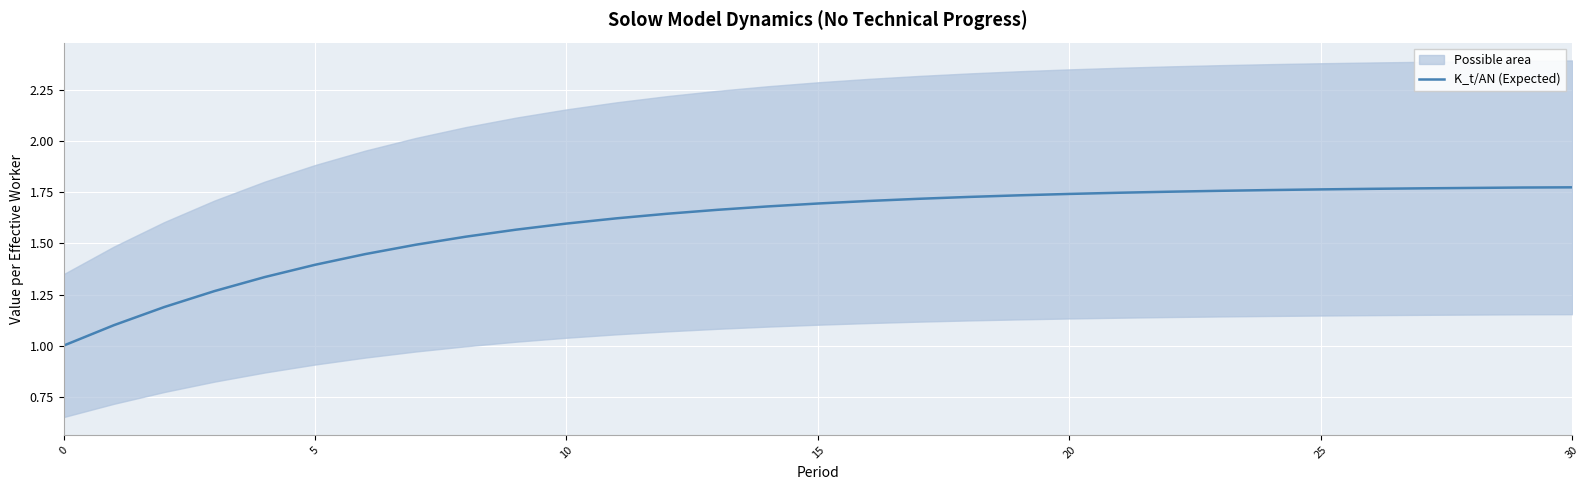

What is the change in value from 10 to 15?

+0.1